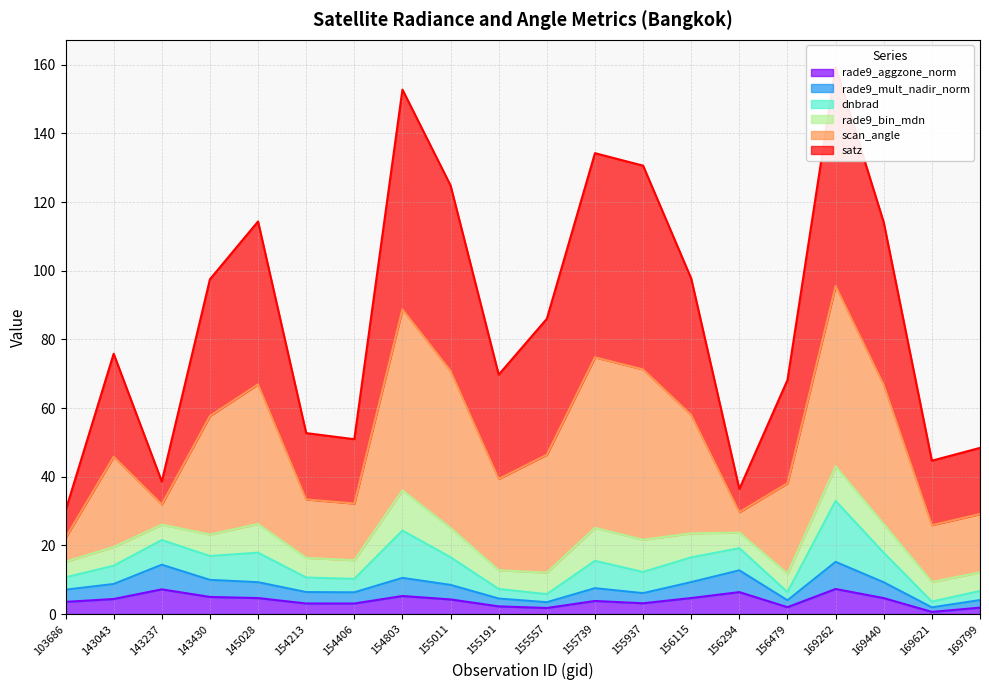

At which category does satz reach its first local valley?

143237